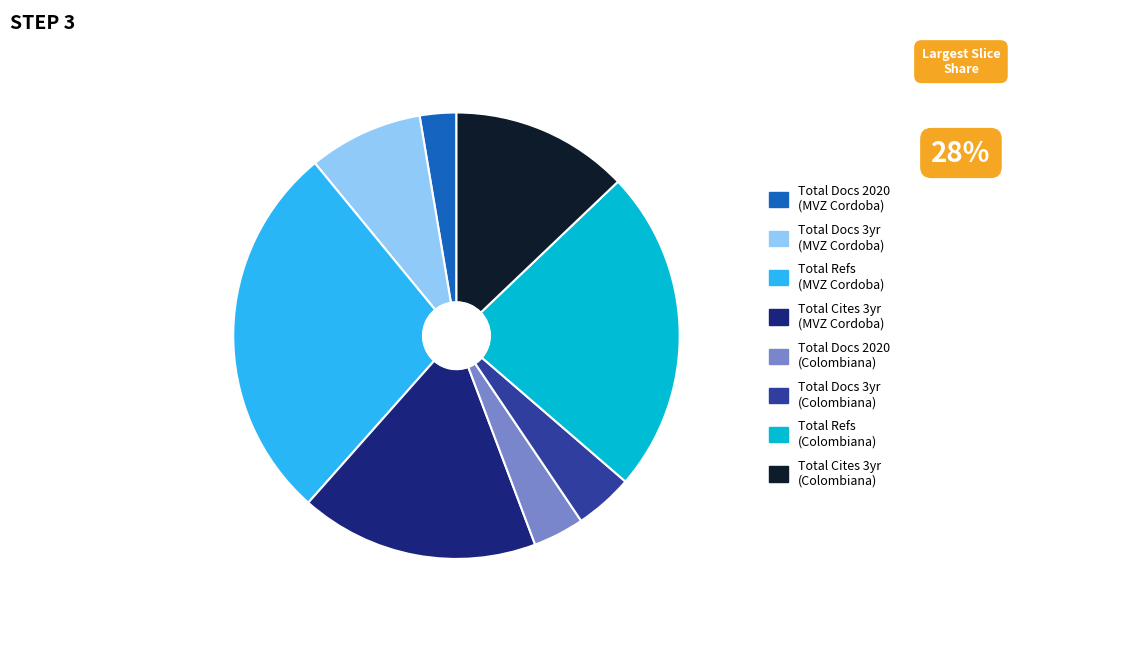

Is there any slice that represents more than half of the pie?

No